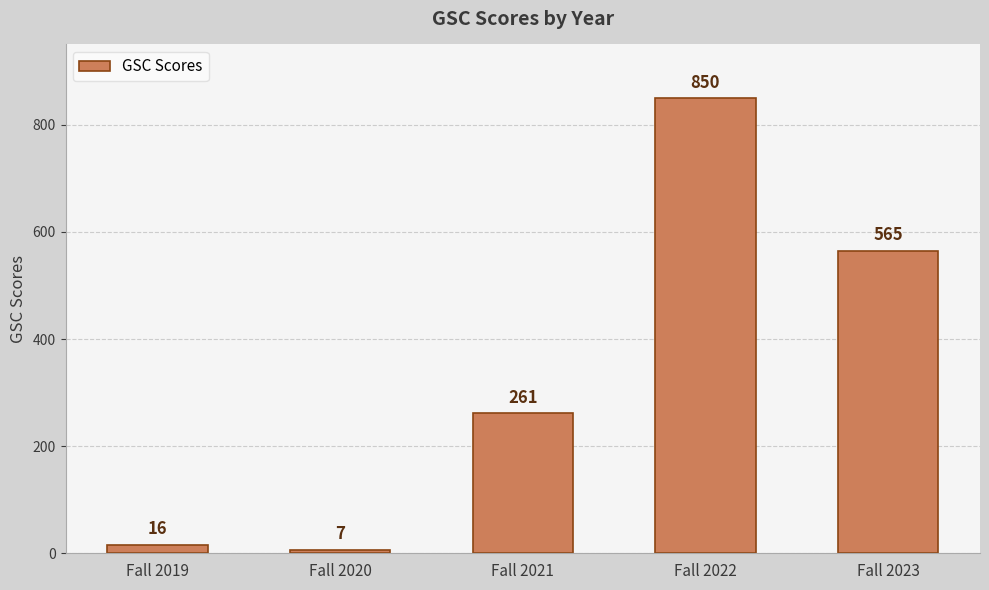

Where is the data nearest to the value 428?

Fall 2023